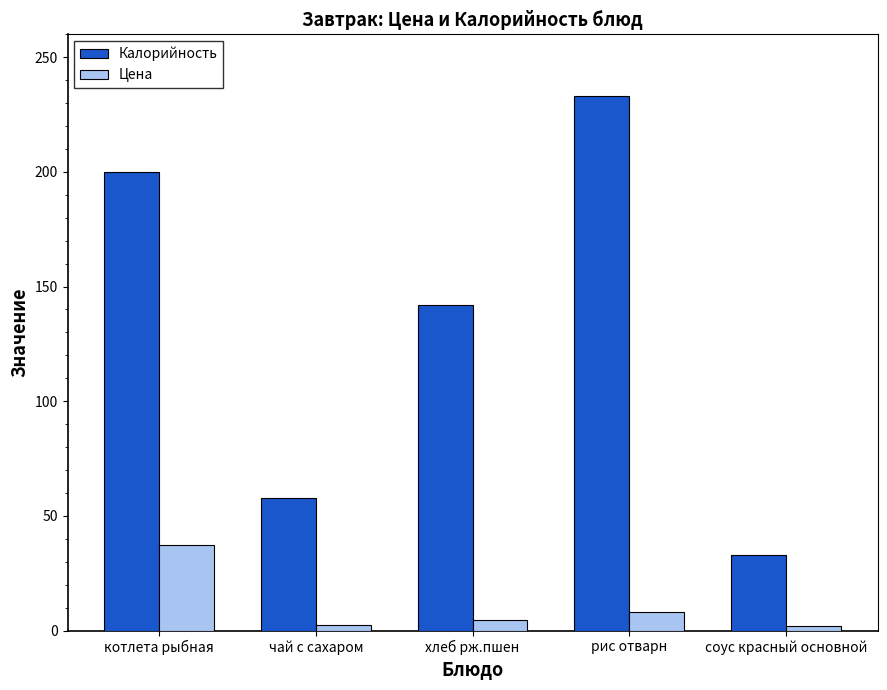

Are the bars horizontal?

No